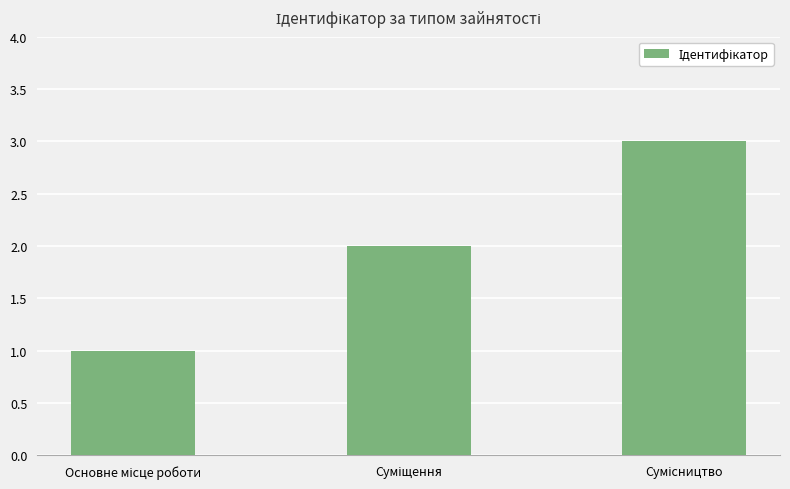

What is the maximum value shown in the chart?

3